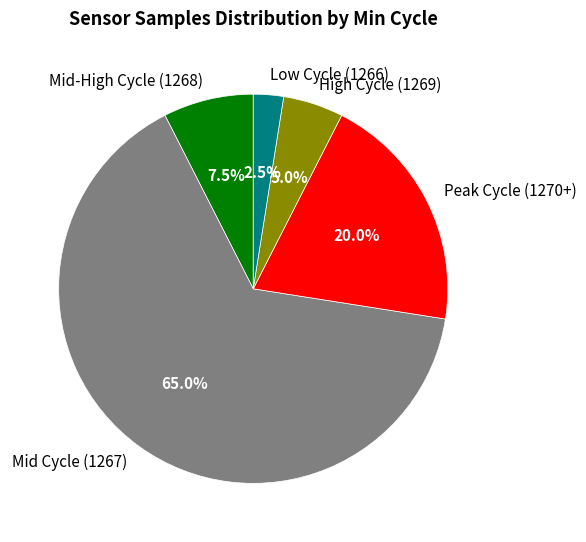

What is the largest slice in the pie chart?

Mid Cycle (1267)